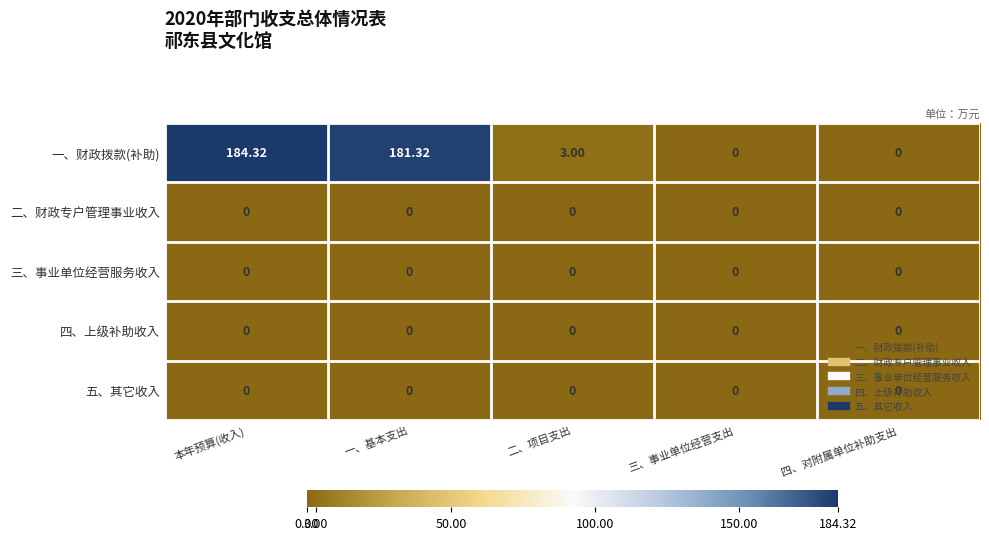

At which category is the sum across all series the highest?

本年预算(收入)